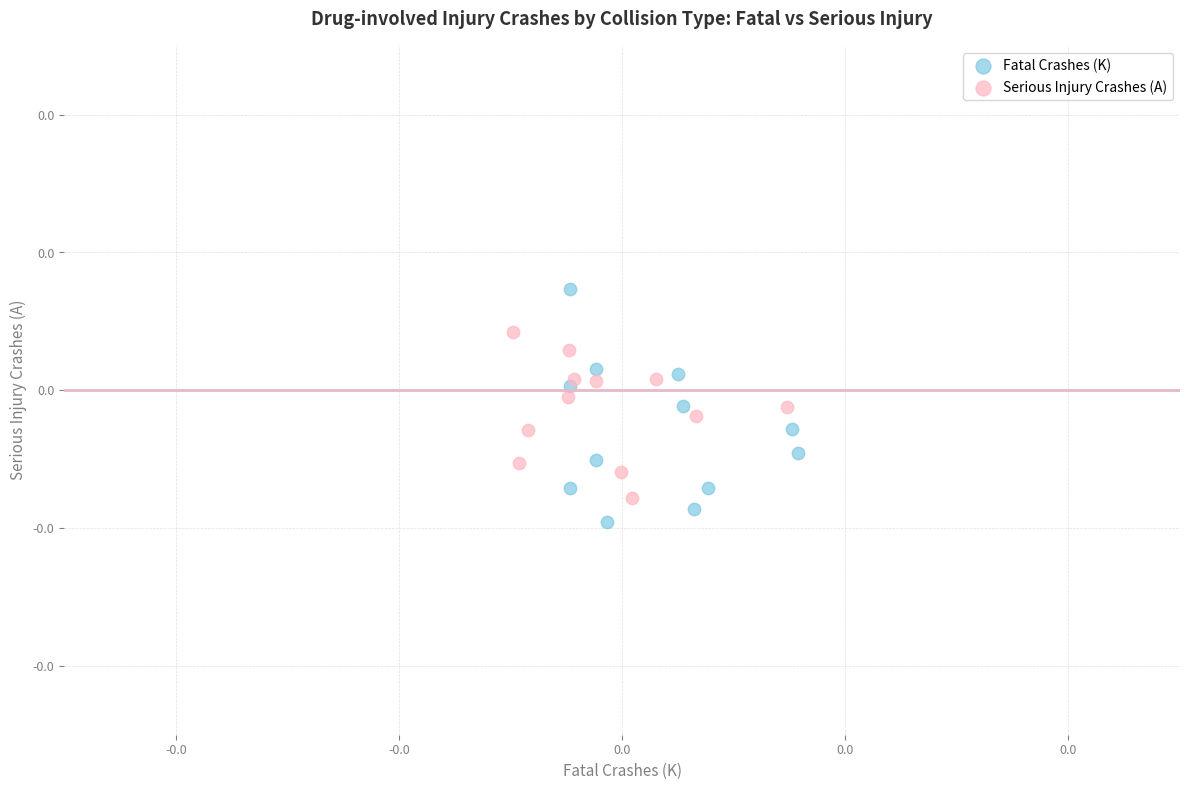

What are all the series names shown in the legend?

Fatal Crashes (K), Serious Injury Crashes (A)